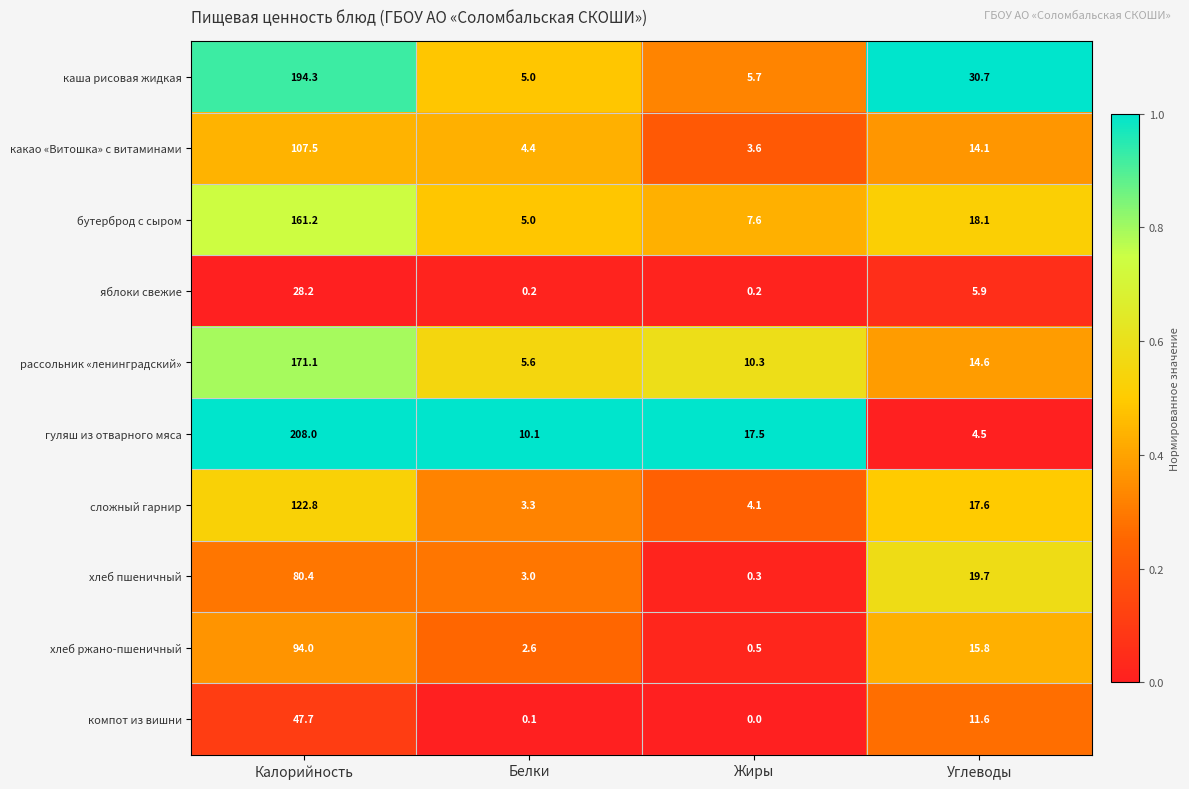

Rank the series by their maximum value, from lowest to highest.

яблоки свежие, компот из вишни, хлеб пшеничный, хлеб ржано-пшеничный, какао «Витошка» с витаминами, сложный гарнир, бутерброд с сыром, рассольник «ленинградский», каша рисовая жидкая, гуляш из отварного мяса